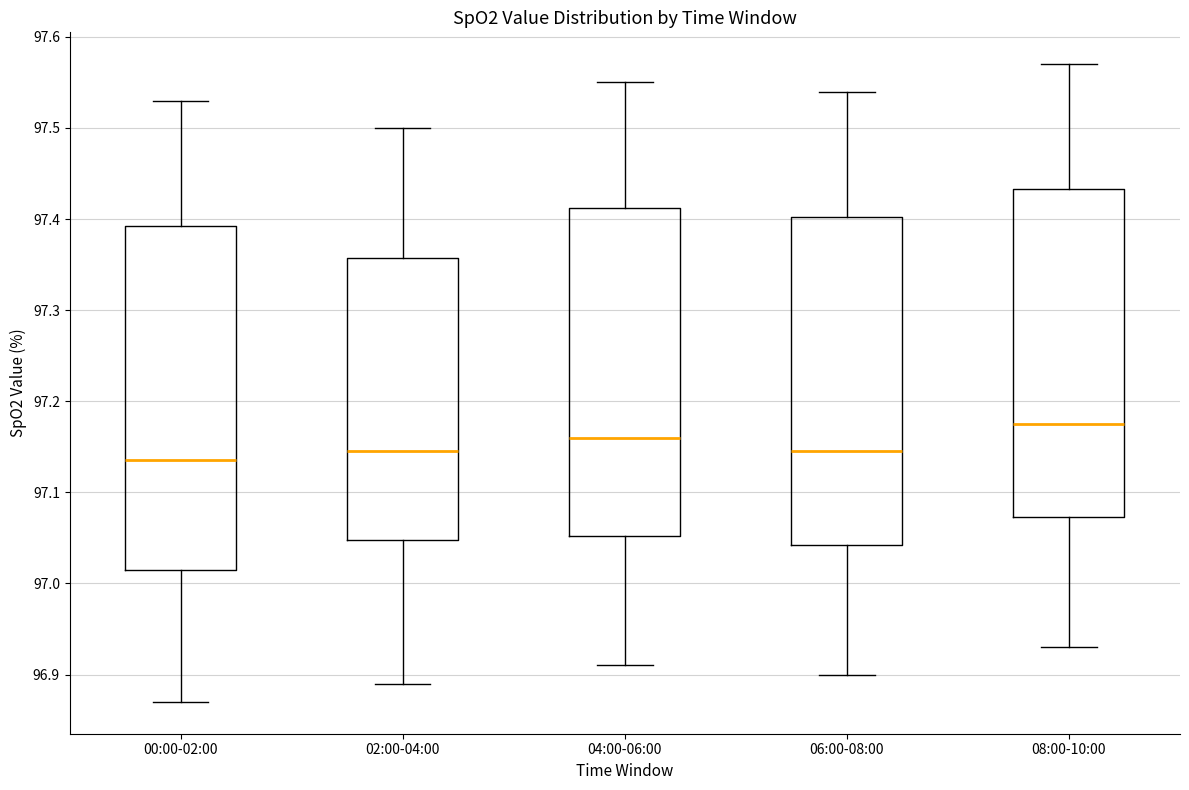

Comparing the boxes themselves (not the whiskers), which one is the tallest?

00:00-02:00